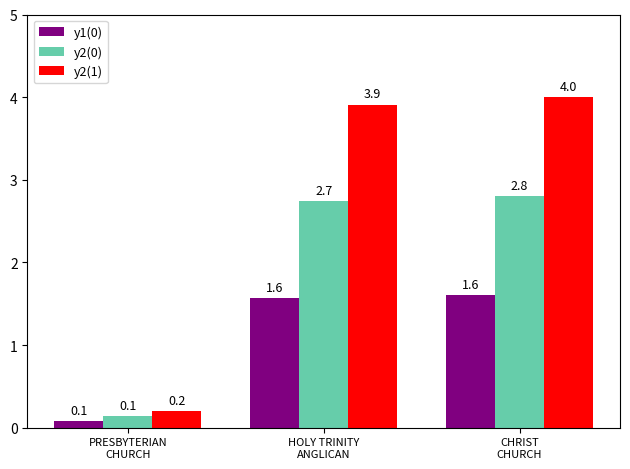

What position from the right is HOLY TRINITY
ANGLICAN?

2